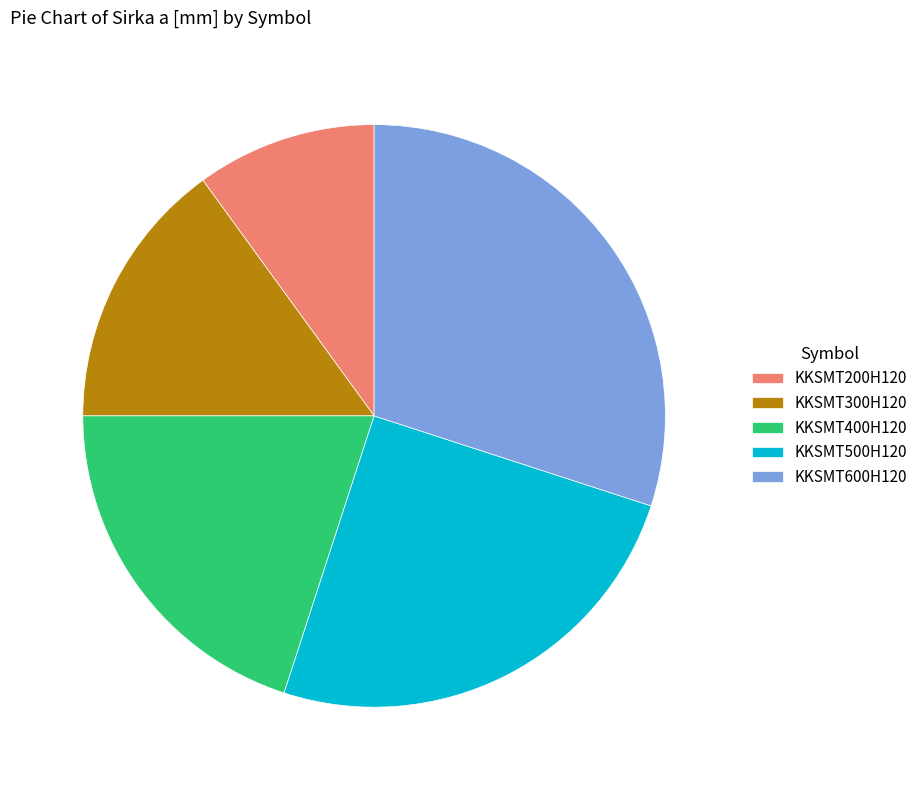

Is KKSMT200H120 the majority of the pie?

No